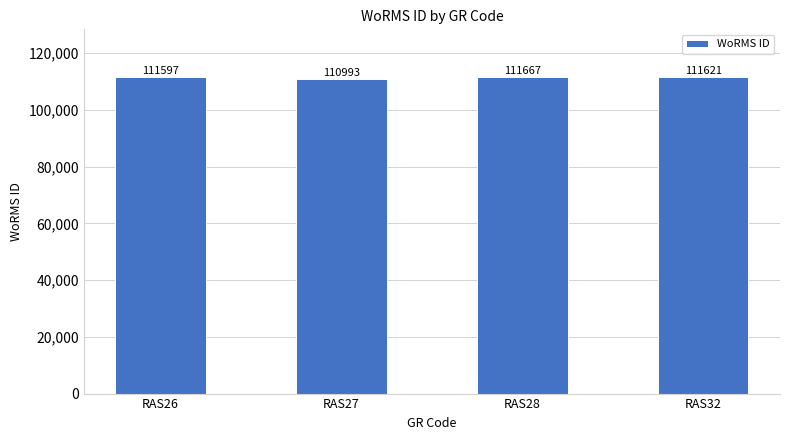

What is the average value?

111470